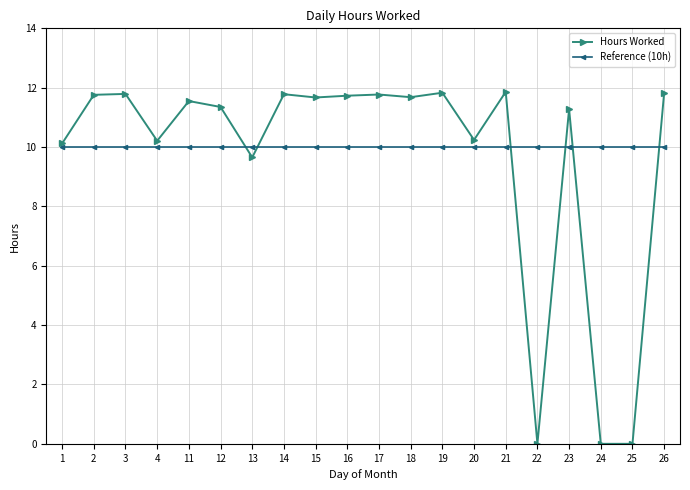

At how many categories does at least one series exceed 8?

20